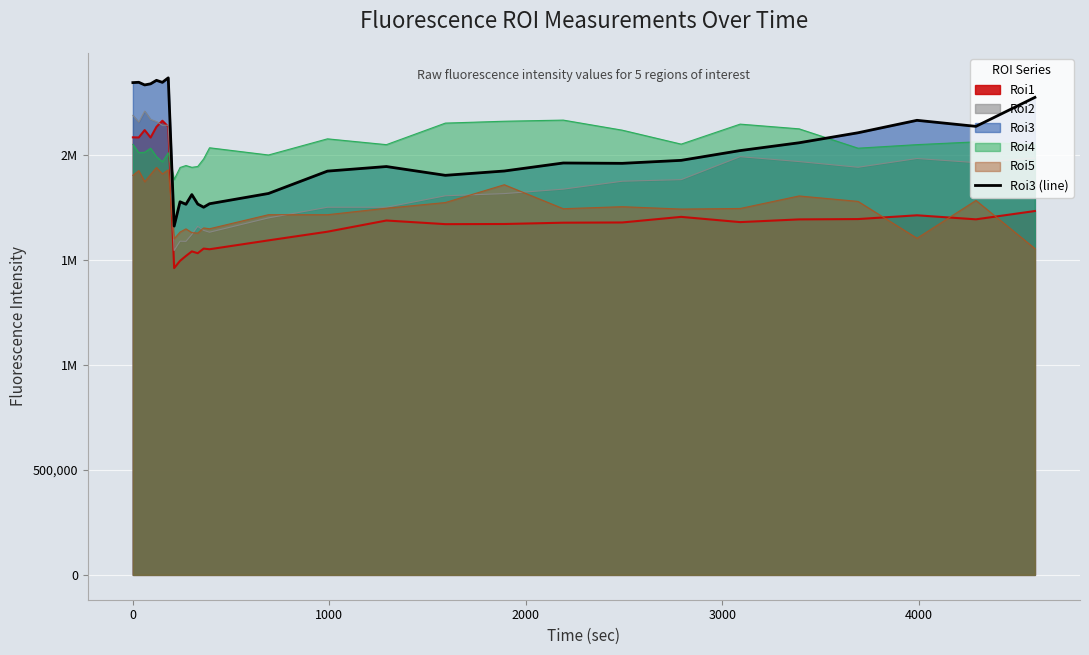

True or false: the data shows 2344616.0 at 4000.

True